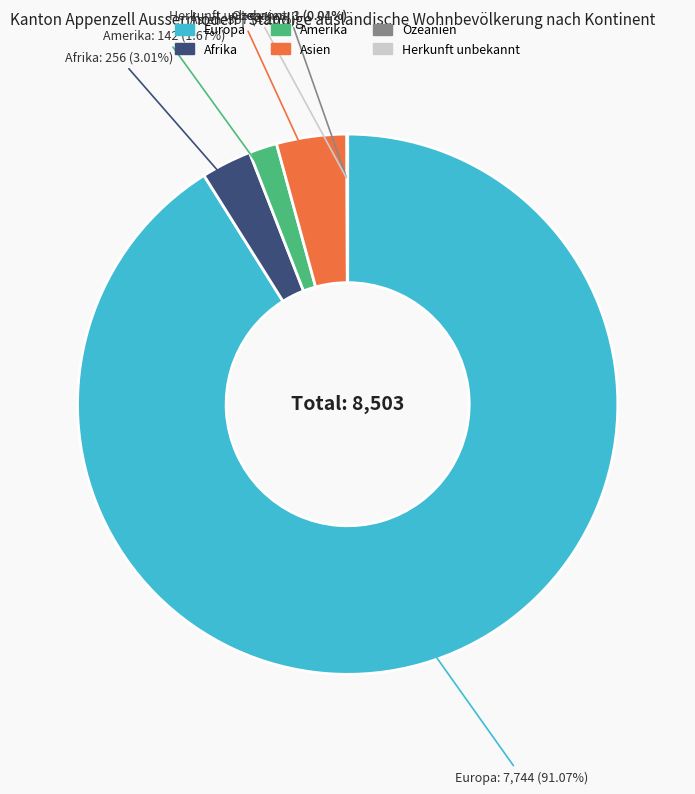

Which has a higher value, Asien or Afrika?

Asien